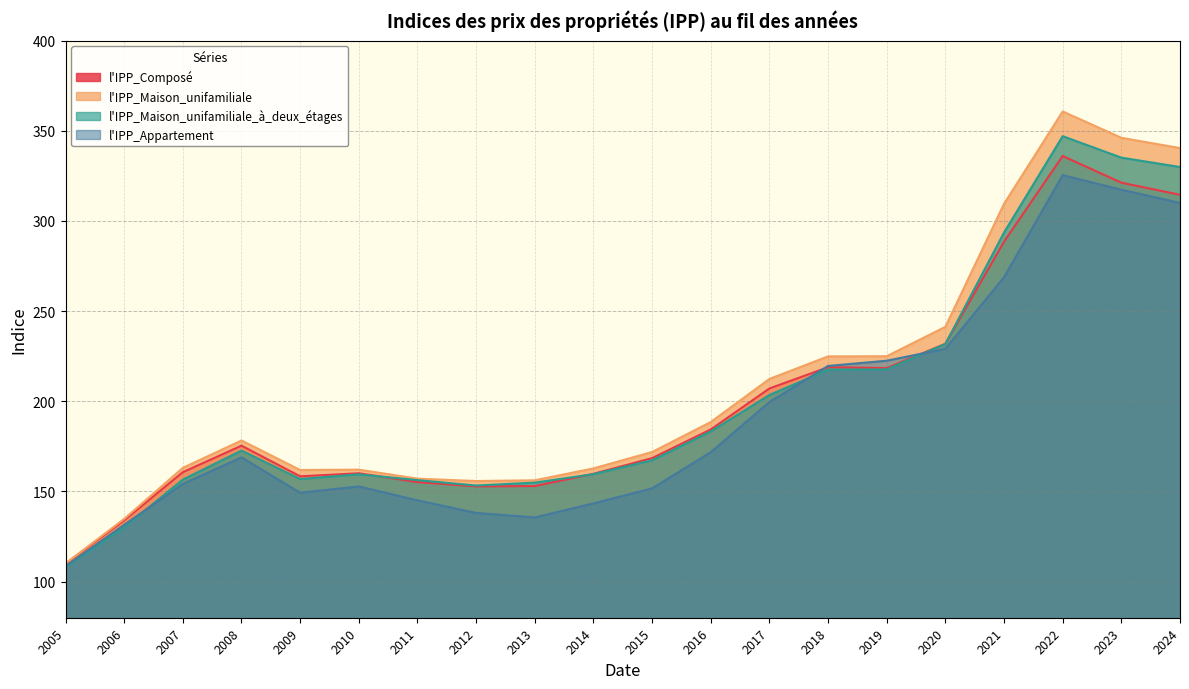

The l'IPP_Maison_unifamiliale series shows 155.8 at 2012. True or false?

True